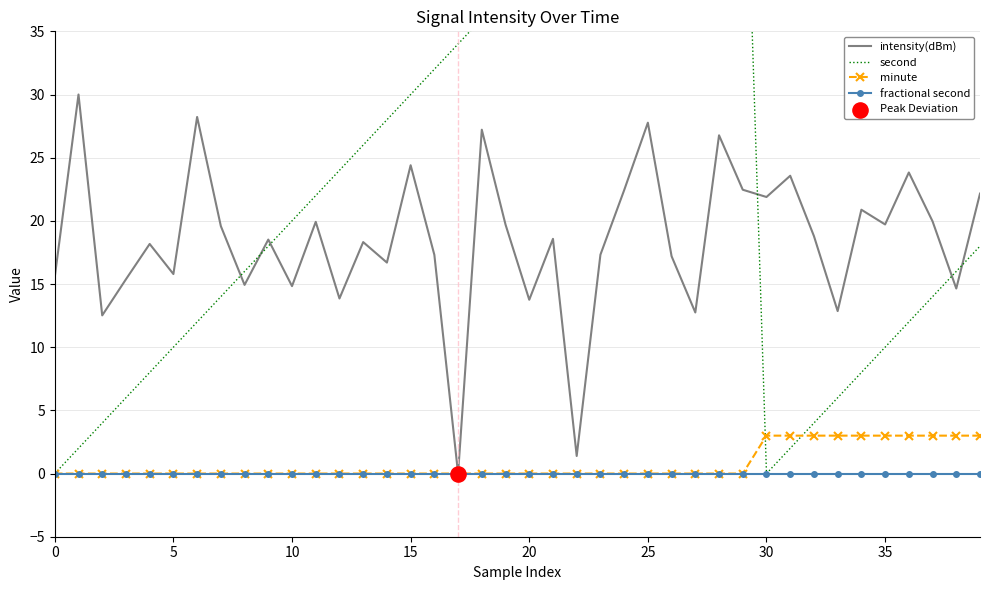

At which category is the sum across all series the highest?

28